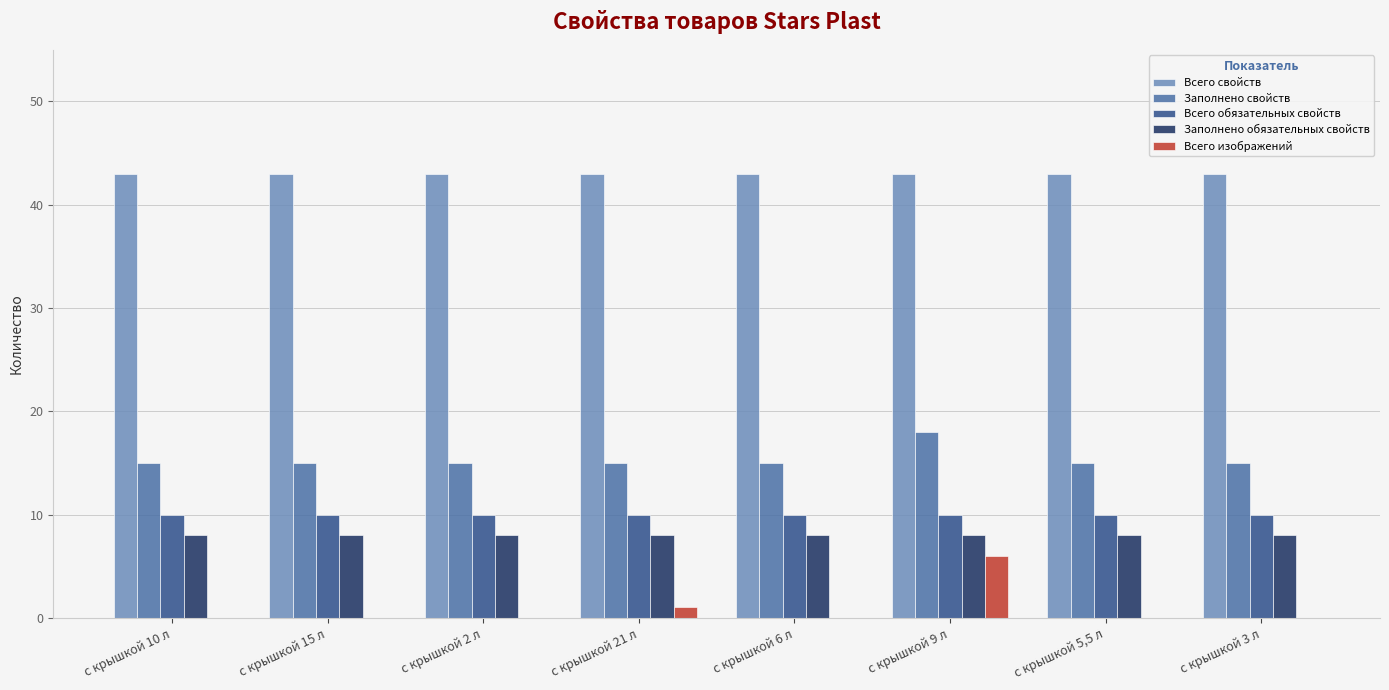

Between с крышкой 2 л and с крышкой 9 л, which series saw the biggest shift?

Всего изображений